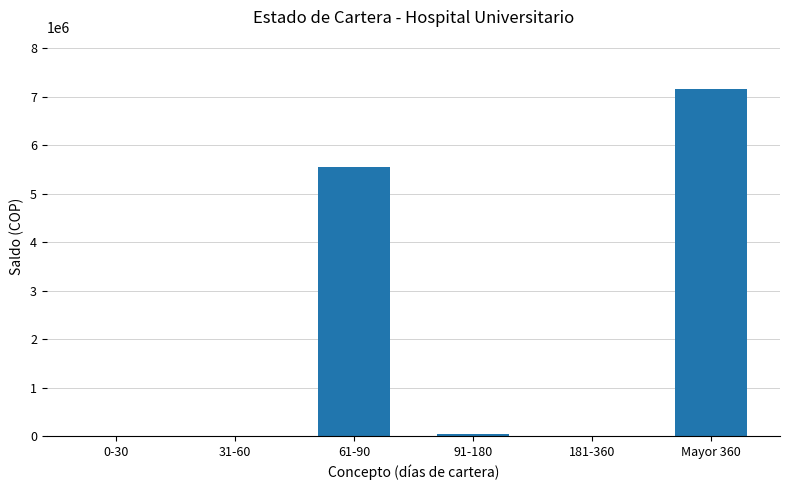

How many data points does each series have?

6